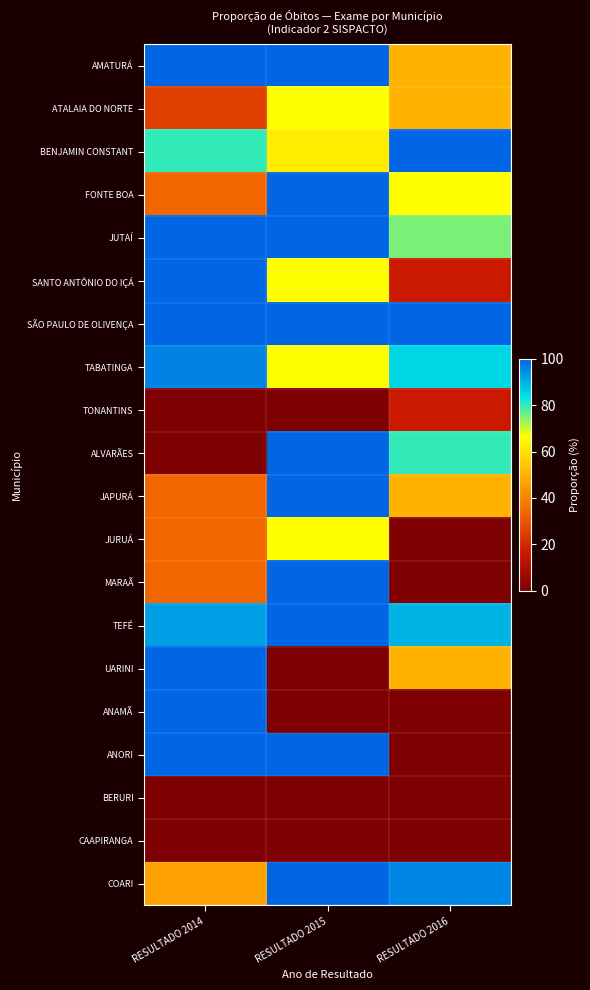

At which category is the sum across all series the highest?

RESULTADO 2015